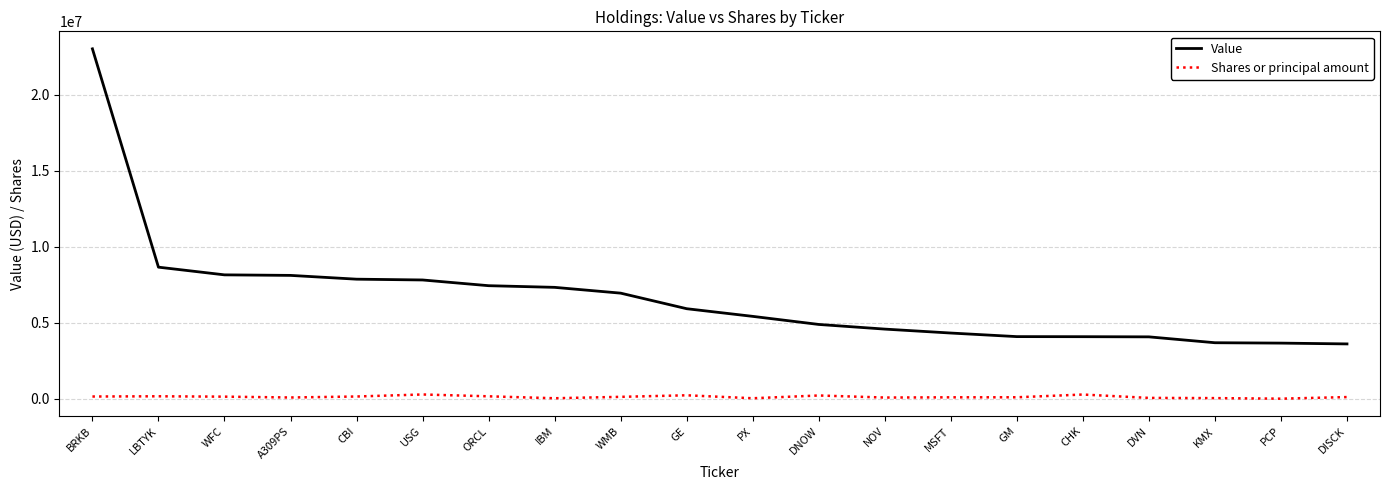

Where is Value nearest to the value 13313500?

LBTYK